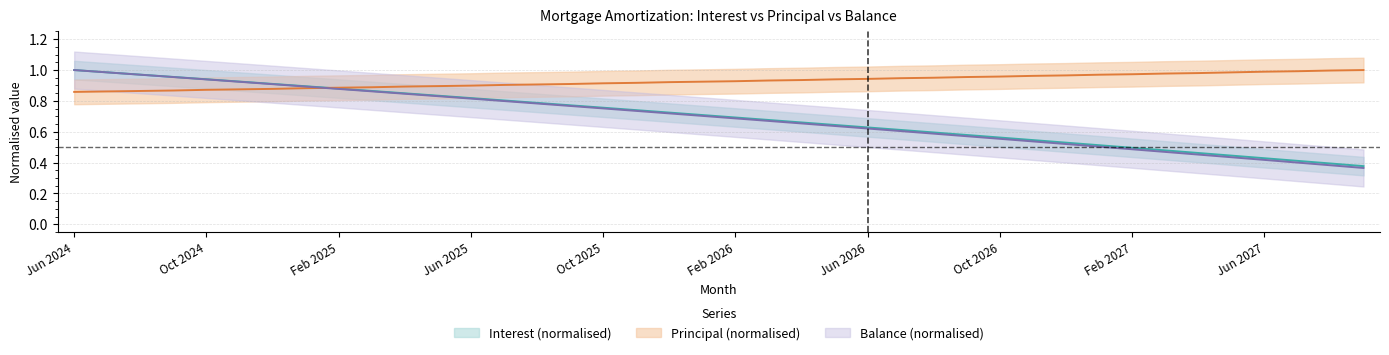

Between which two adjacent categories do Principal and Interest first intersect?

Jan 2025 and Feb 2025